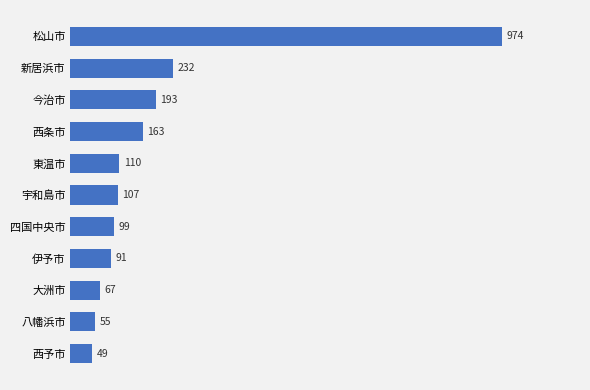

List the labels in order of value, smallest first.

西予市, 八幡浜市, 大洲市, 伊予市, 四国中央市, 宇和島市, 東温市, 西条市, 今治市, 新居浜市, 松山市